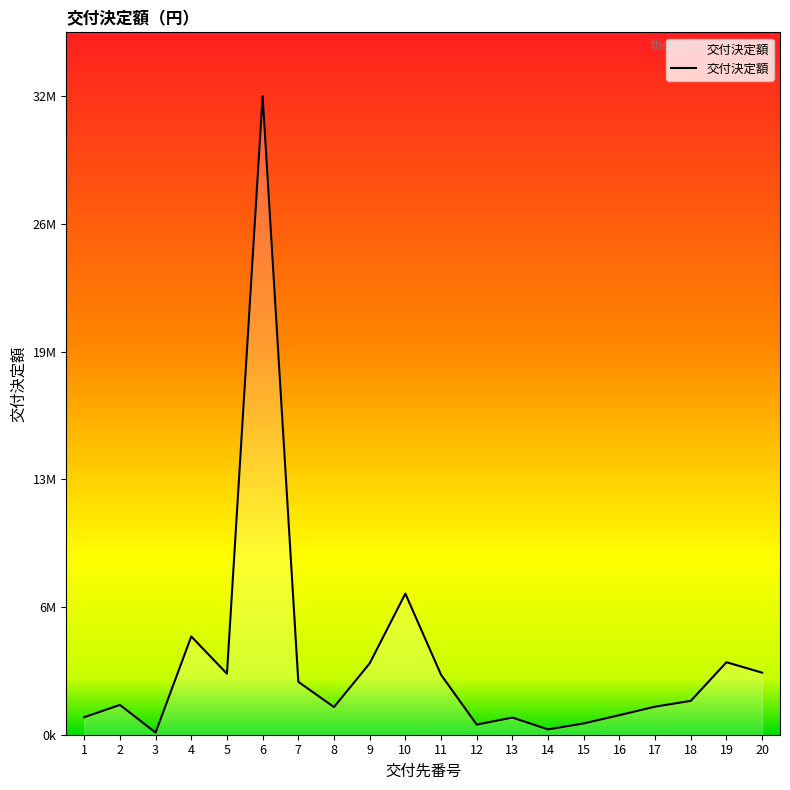

Rank the categories by value from lowest to highest.

3, 14, 12, 15, 13, 1, 16, 8, 17, 2, 18, 7, 11, 5, 20, 9, 19, 4, 10, 6